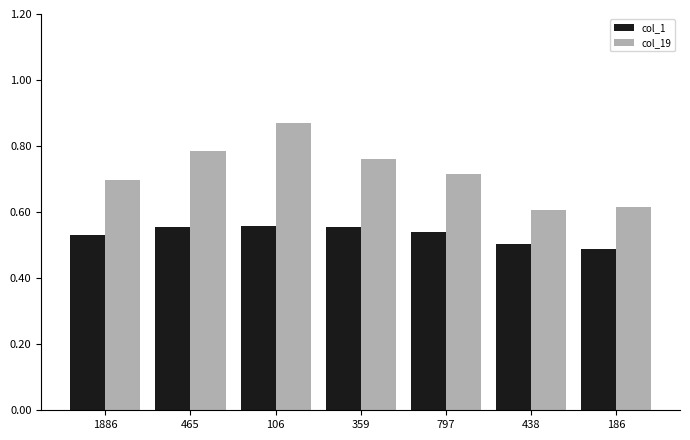

Count the col_1 values in the range 0 to 1.

7